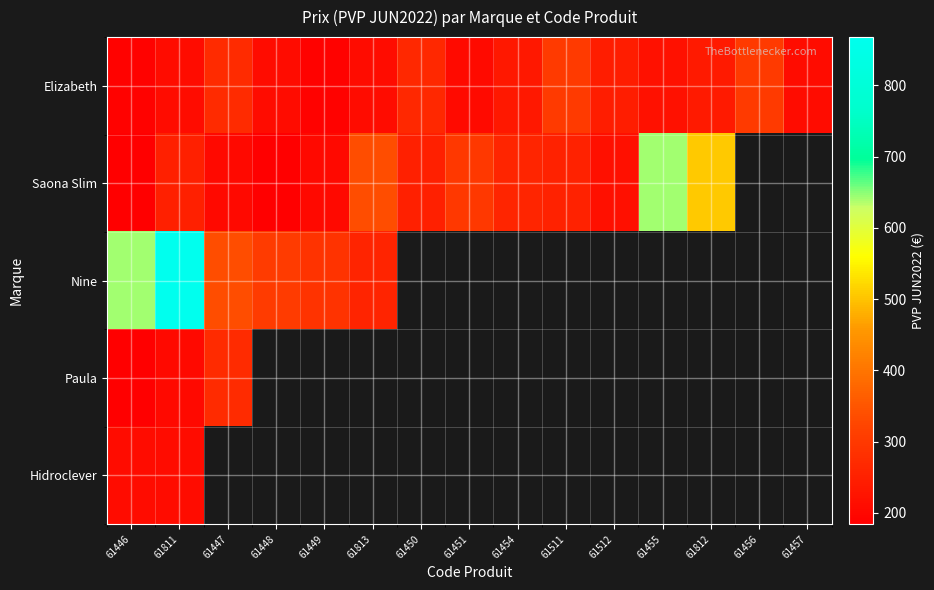

What is the minimum value for Elizabeth?

190.5